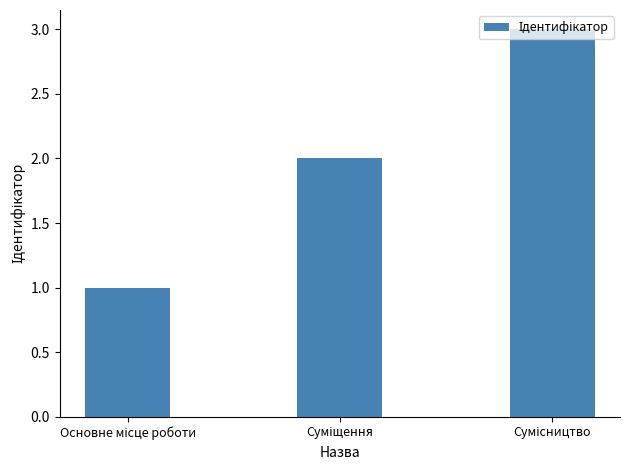

What is the sum of all values?

6